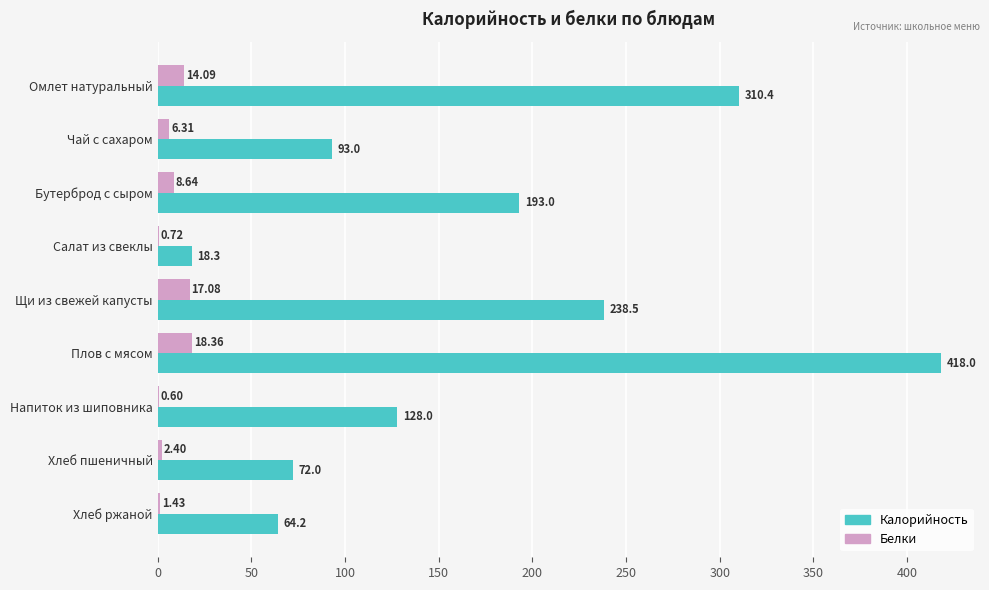

What is the average value of the Белки series?

7.7